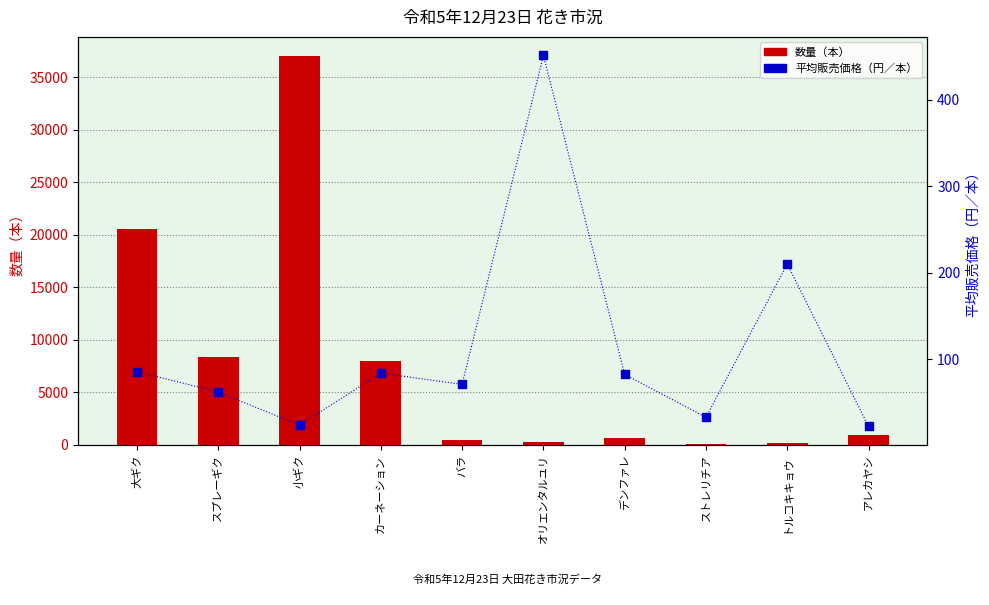

Which series reaches the maximum Y coordinate?

数量（本）